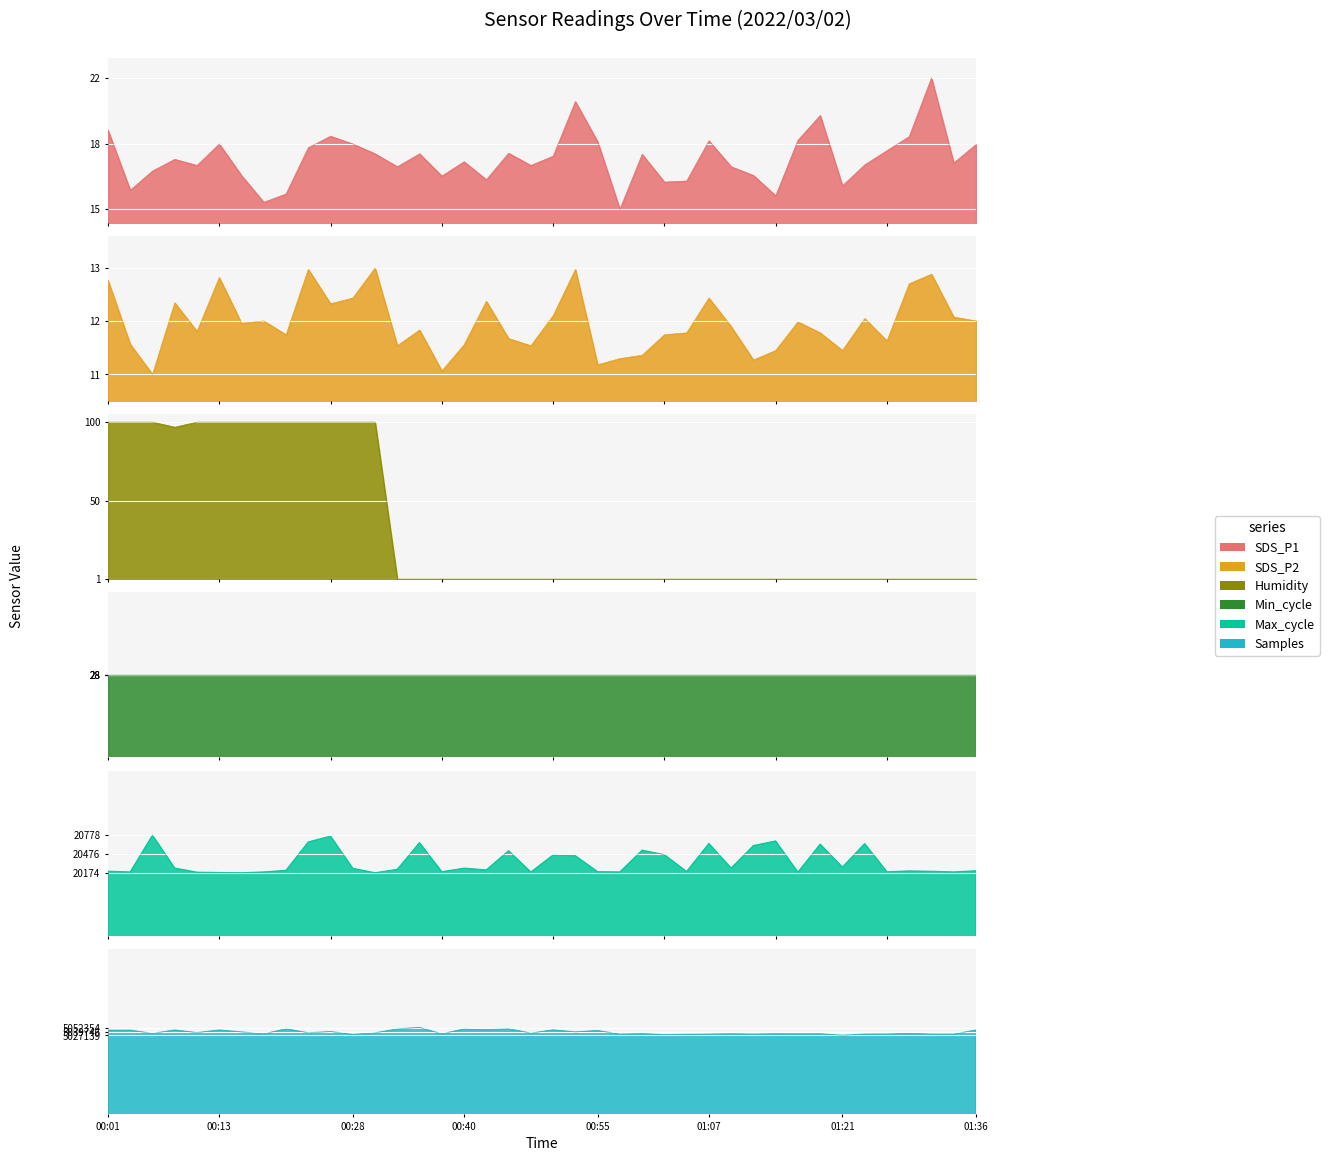

Which series changed the most between 00:21 and 00:47?

Samples